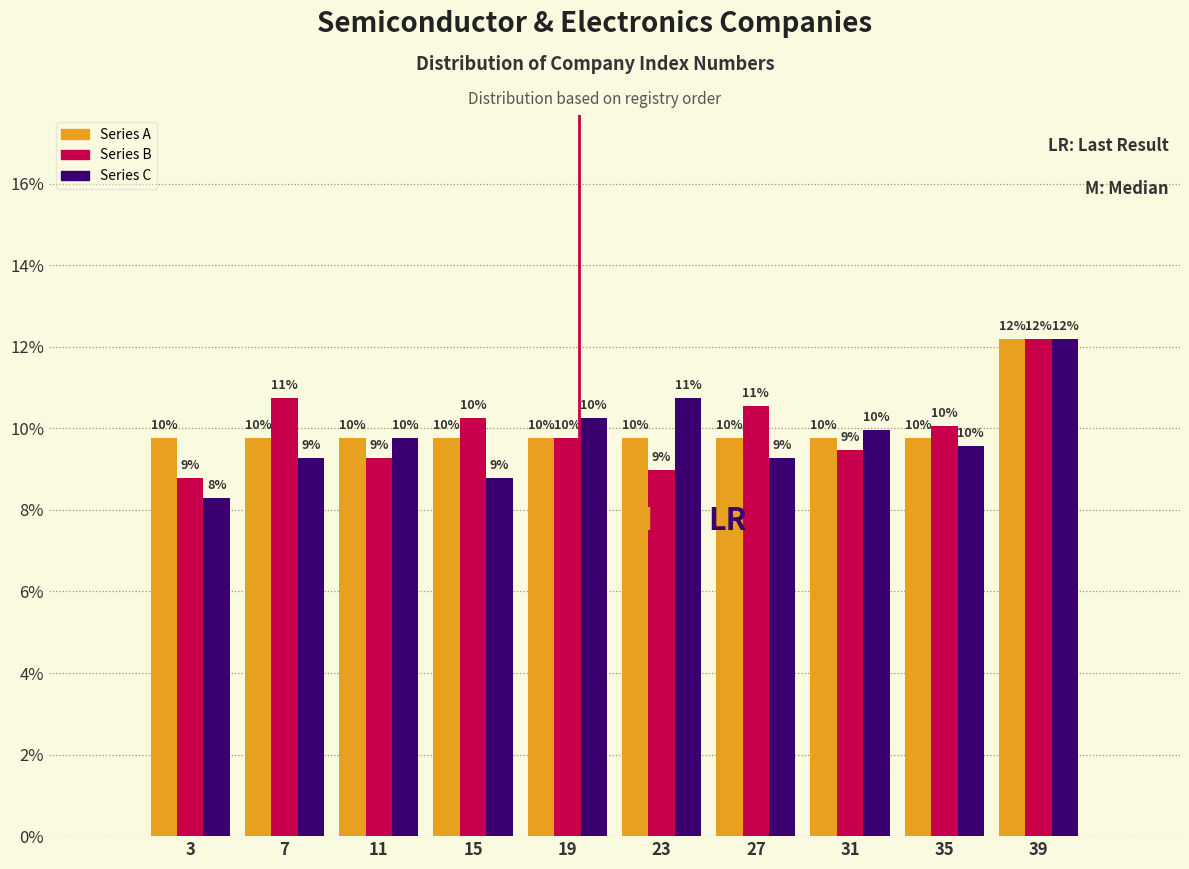

In the Series C series, which range on the x-axis has the tallest bar?

37 to 41